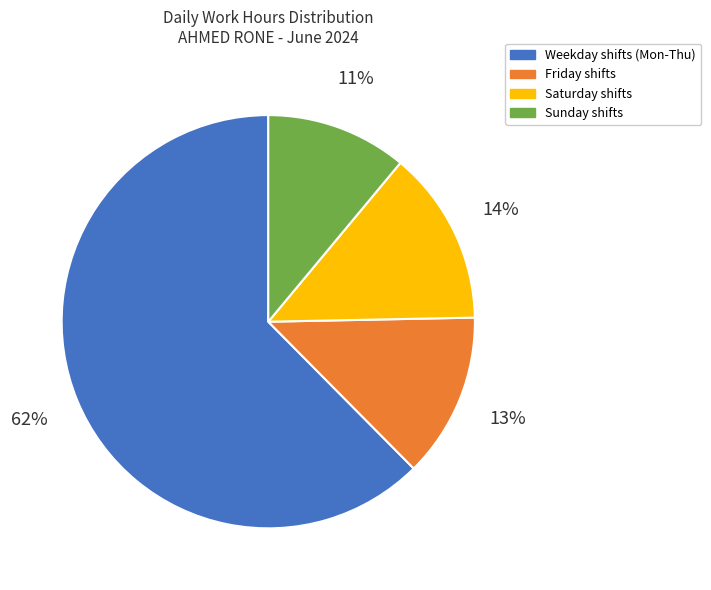

Between Saturday shifts and Friday shifts, which is larger?

Saturday shifts